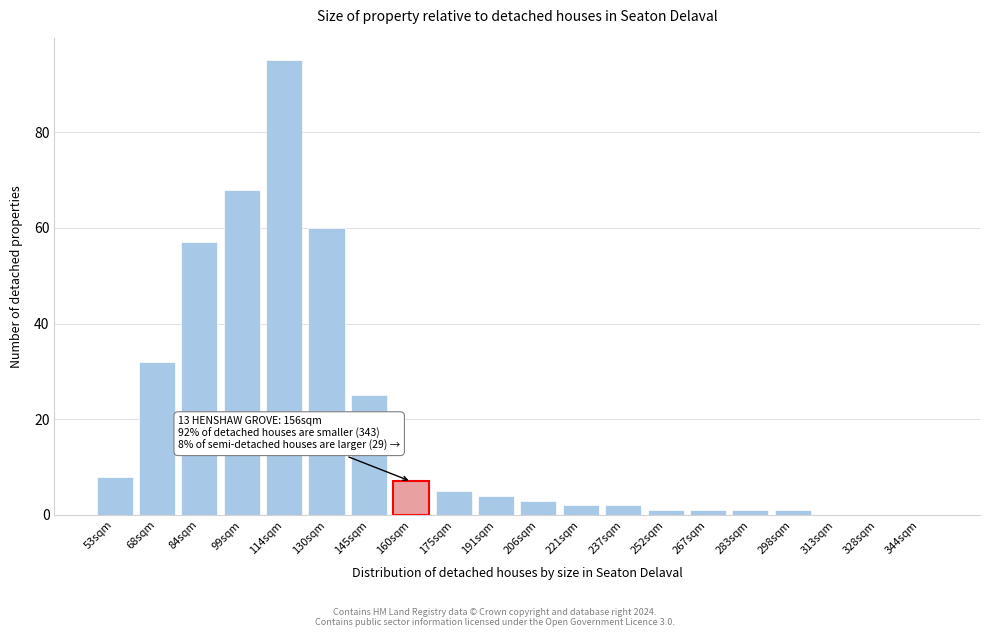

Reading left to right, transcribe all the data shown in this chart.

53sqm=8	68sqm=32	84sqm=57	99sqm=68	114sqm=95	130sqm=60	145sqm=25	160sqm=7	175sqm=5	191sqm=4	206sqm=3	221sqm=2	237sqm=2	252sqm=1	267sqm=1	283sqm=1	298sqm=1	313sqm=0	328sqm=0	344sqm=0